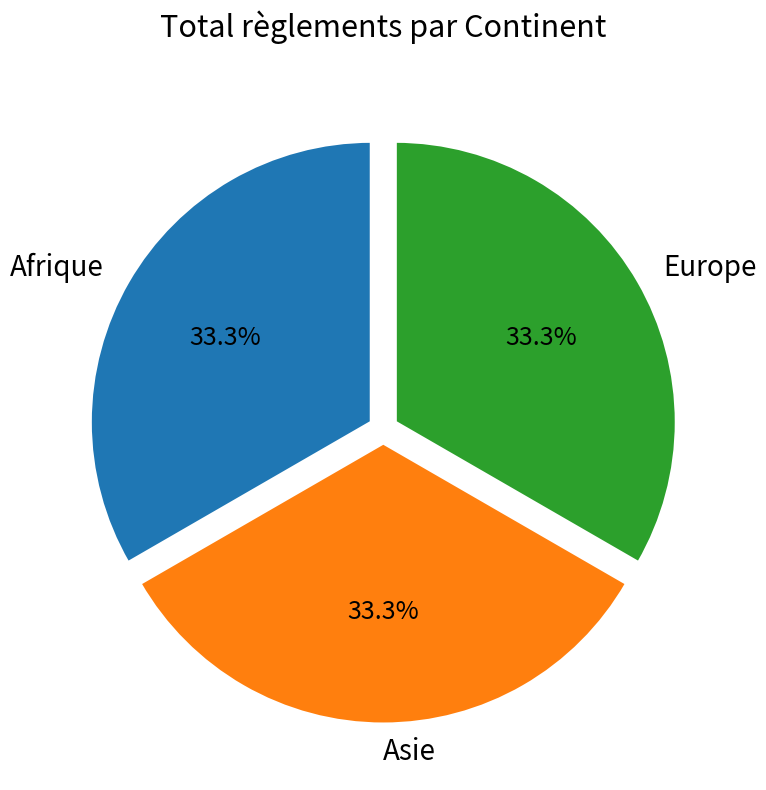

How many slices are in this pie chart?

3